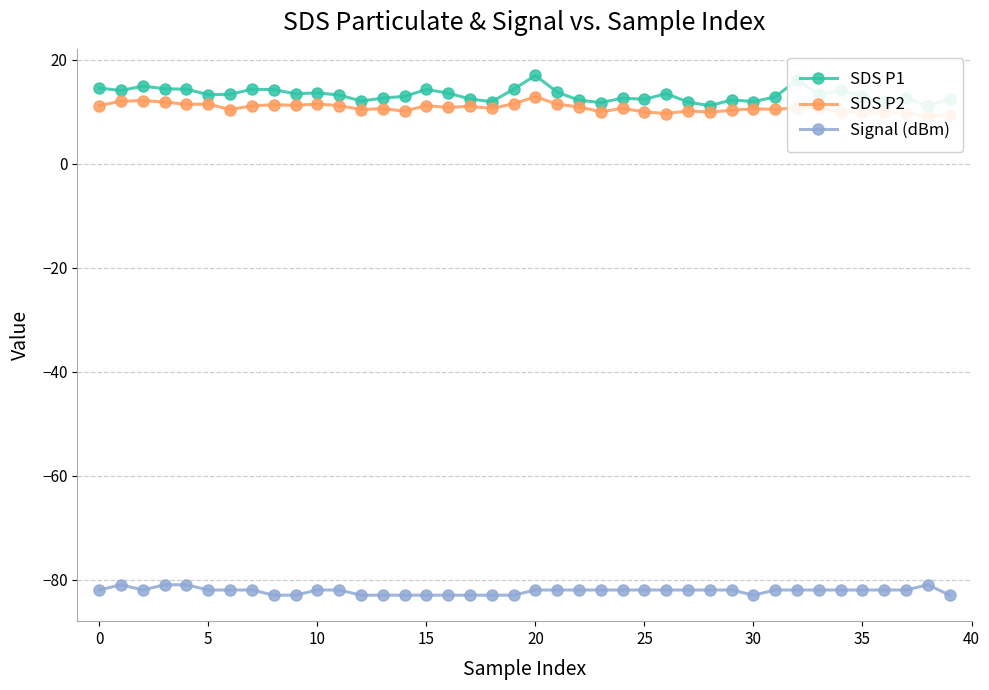

The Signal (dBm) series shows -82 at 35. True or false?

True